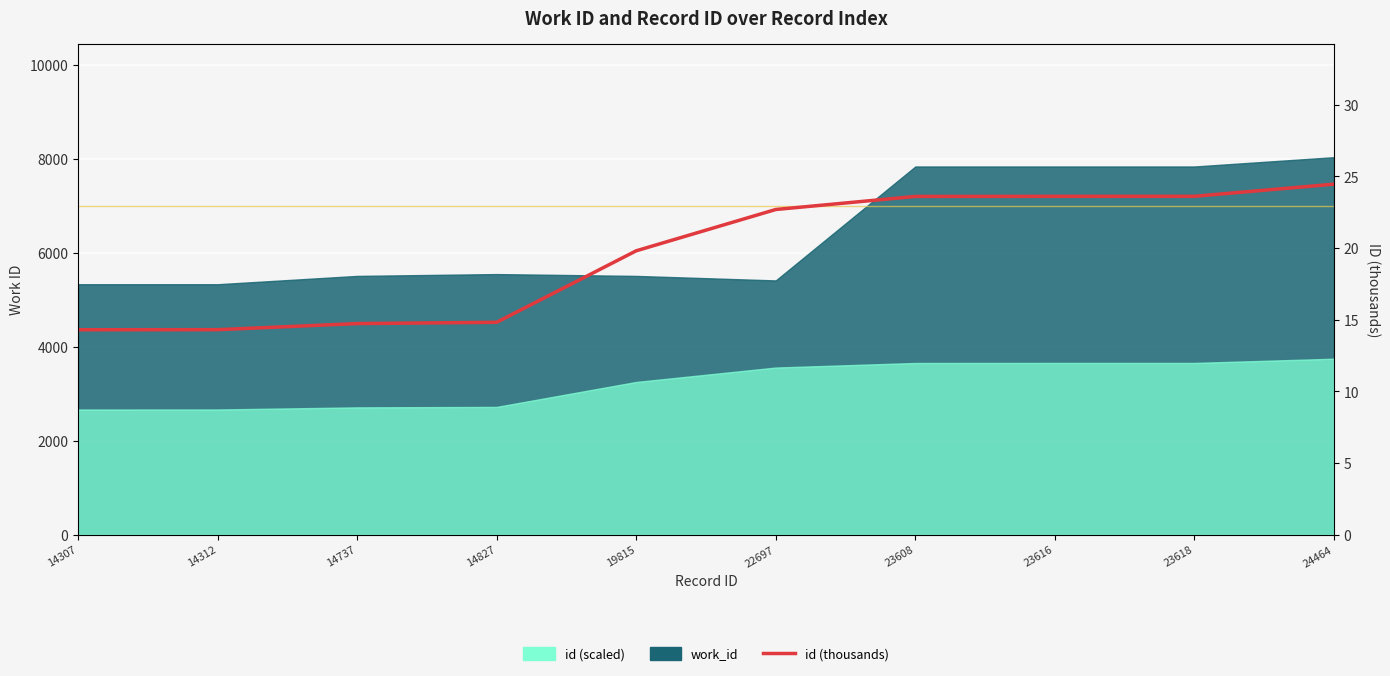

Where is the data nearest to the value 19?

19815